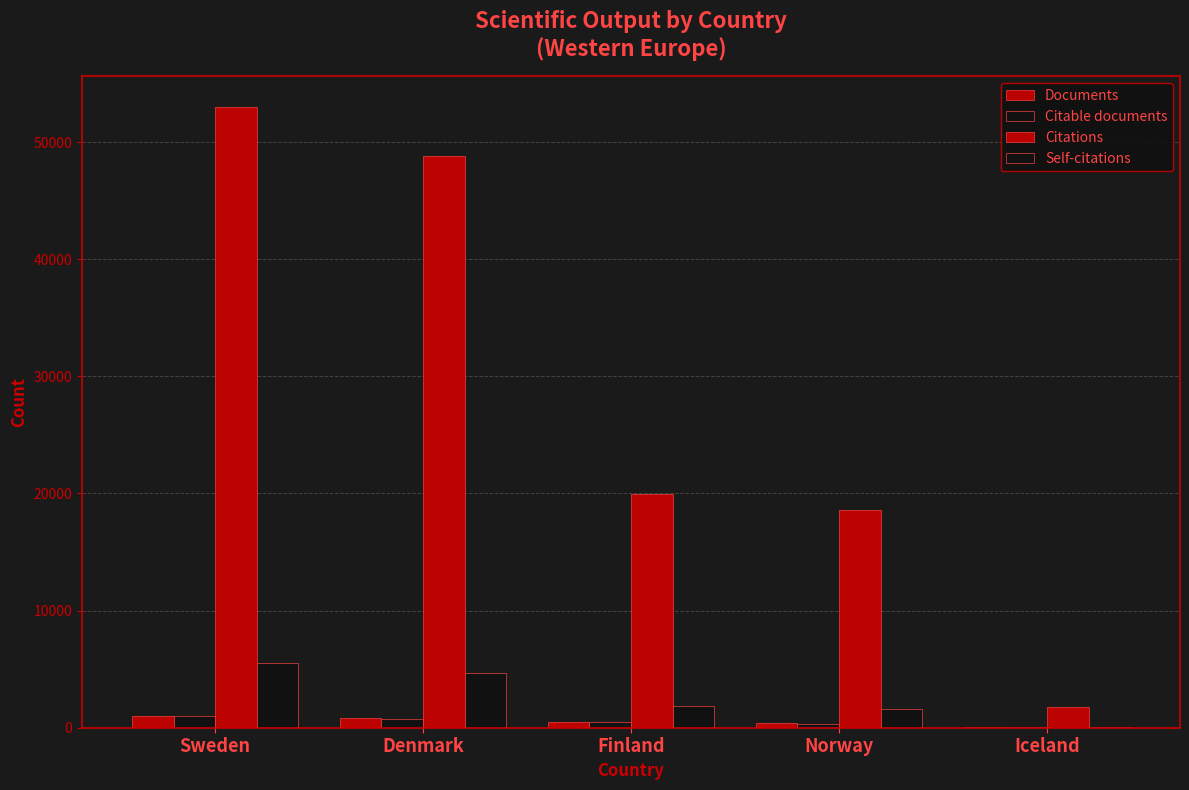

At which label does Self-citations first exceed 1891?

Sweden